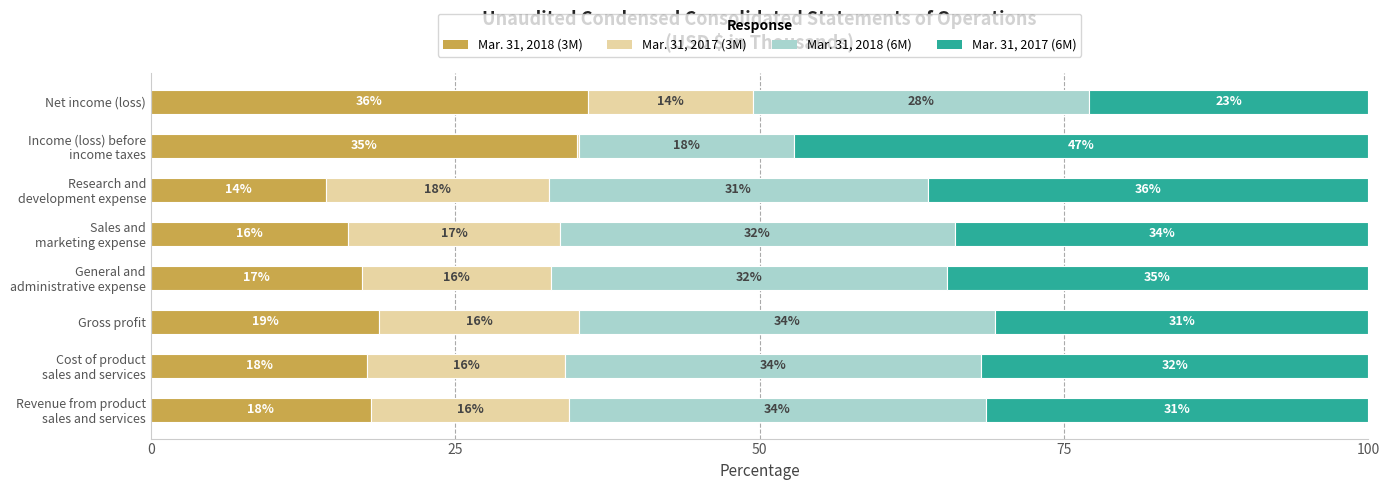

What are all the series names shown in the legend?

Mar. 31, 2018 (3M), Mar. 31, 2017 (3M), Mar. 31, 2018 (6M), Mar. 31, 2017 (6M)